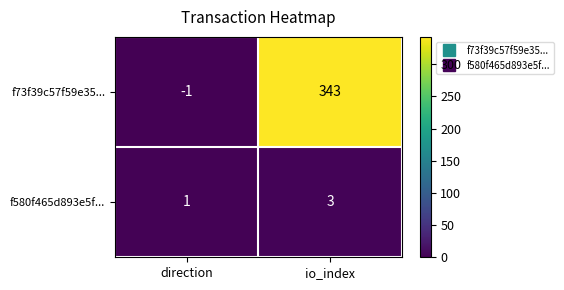

The value of f73f39c57f59e35... at io_index is 343. True or false?

True